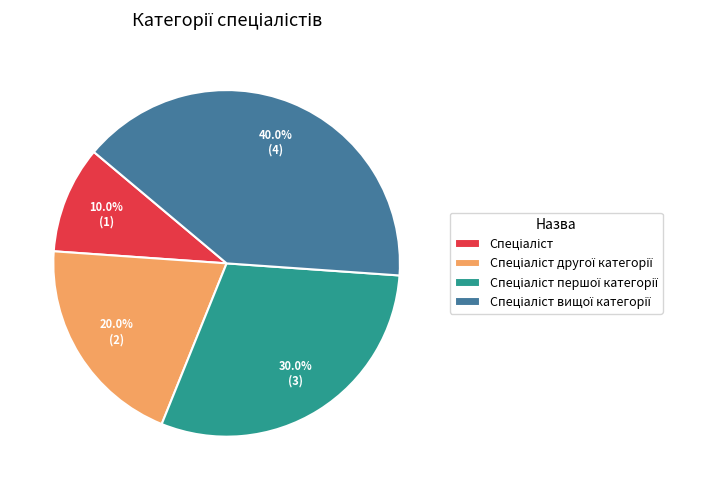

How many segments does this pie chart have?

4